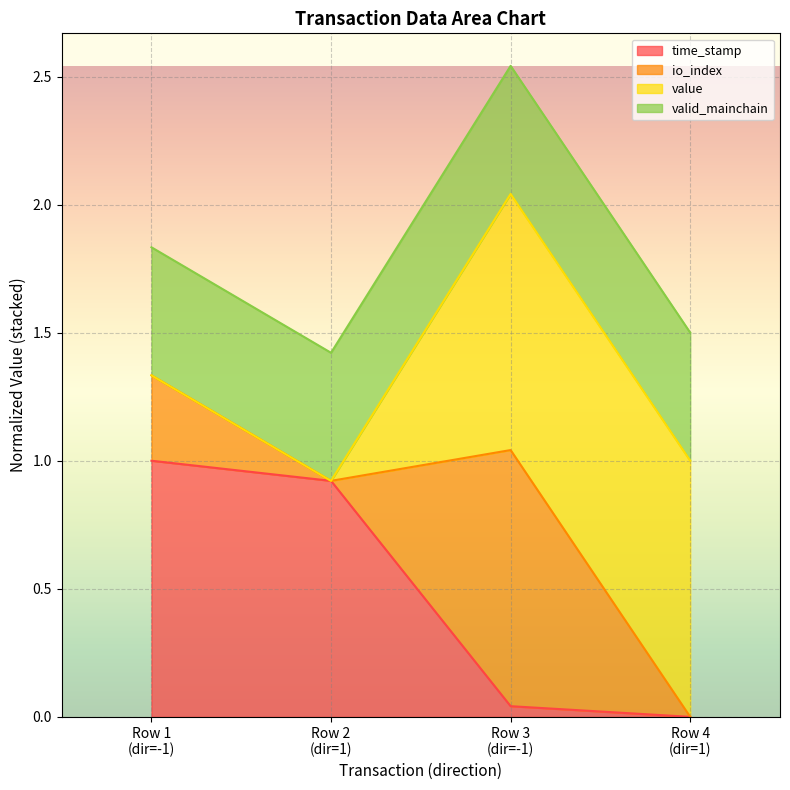

Between Row 1 (dir=-1) and Row 2 (dir=1), which series saw the biggest shift?

io_index